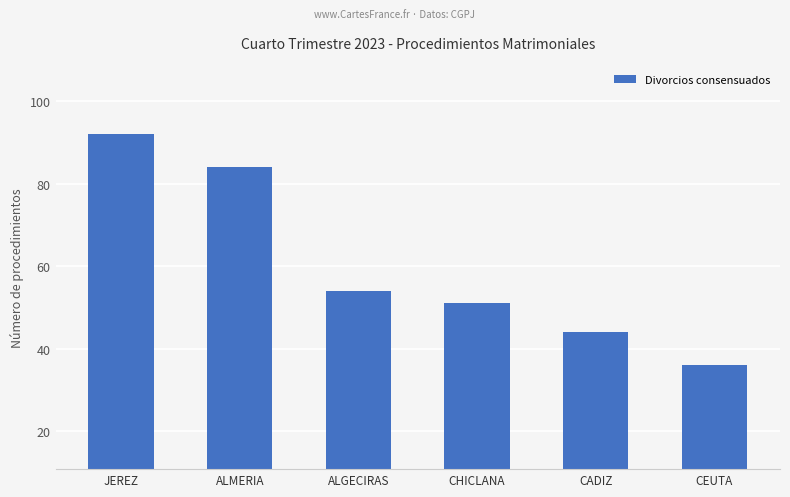

What position from the left is ALMERIA?

2